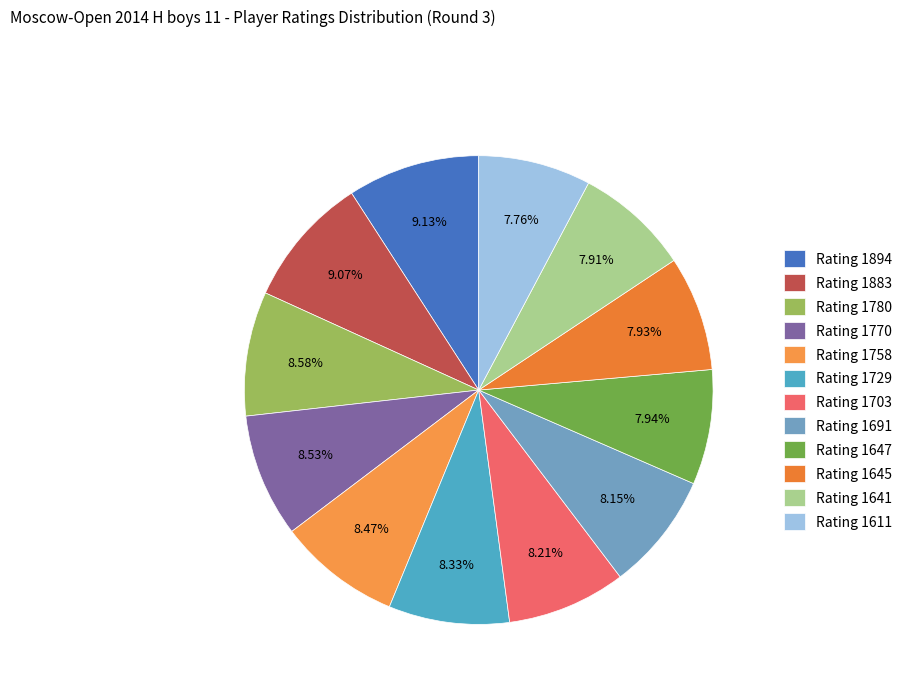

Rank the categories by value from highest to lowest.

1894, 1883, 1780, 1770, 1758, 1729, 1703, 1691, 1647, 1645, 1641, 1611